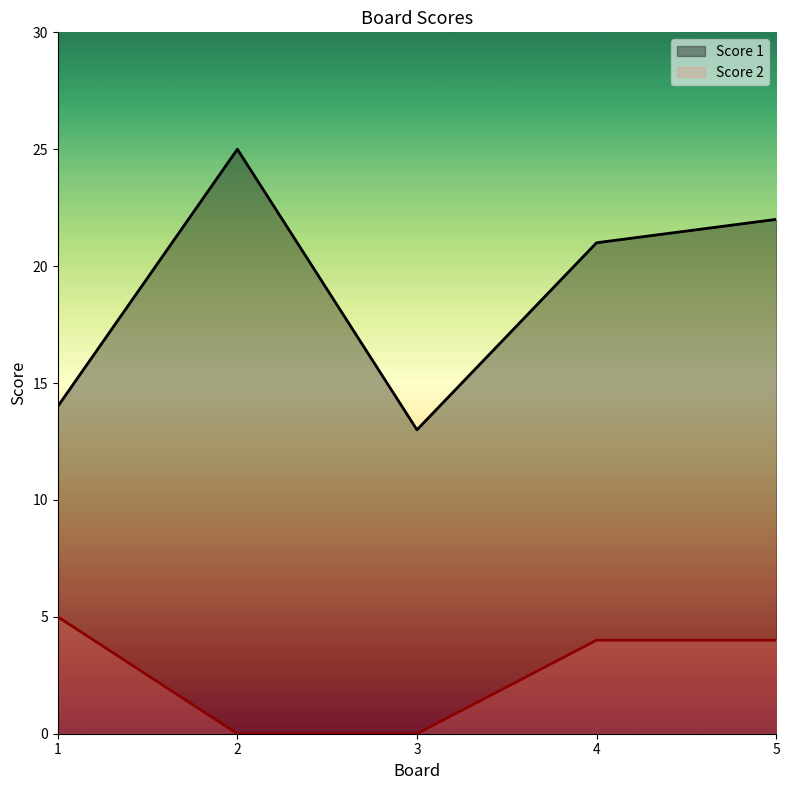

True or false: Score 1 and Score 2 intersect in this chart.

False